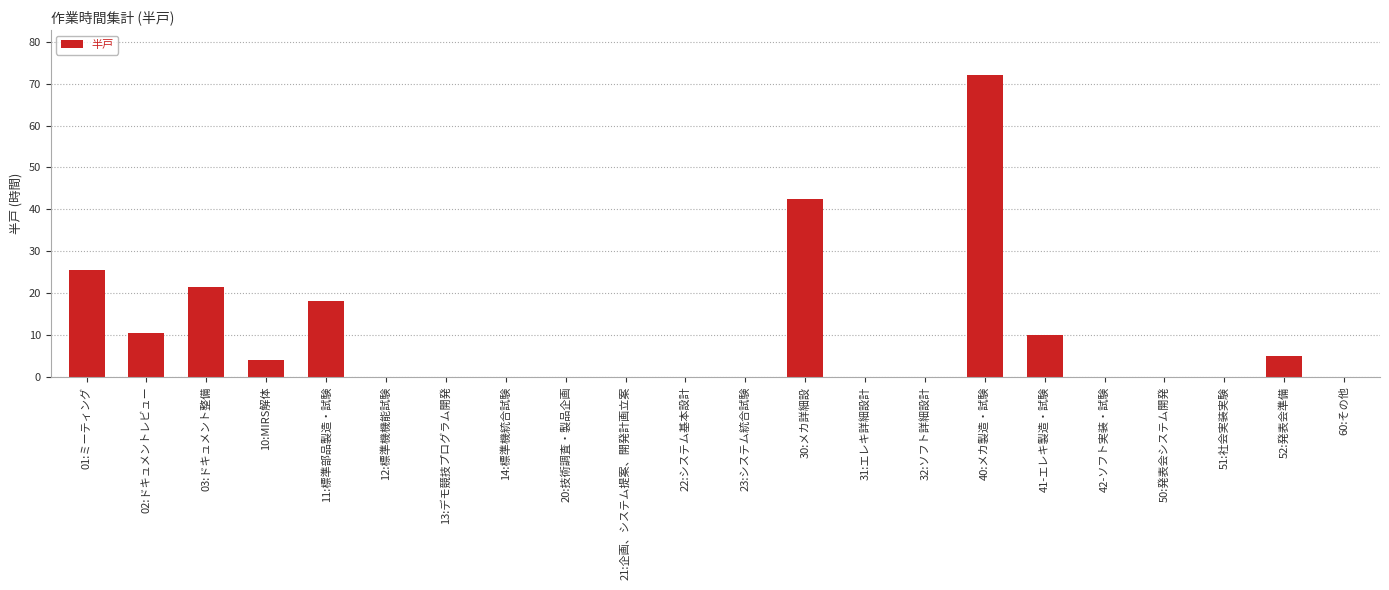

What is the greatest value displayed?

72.0